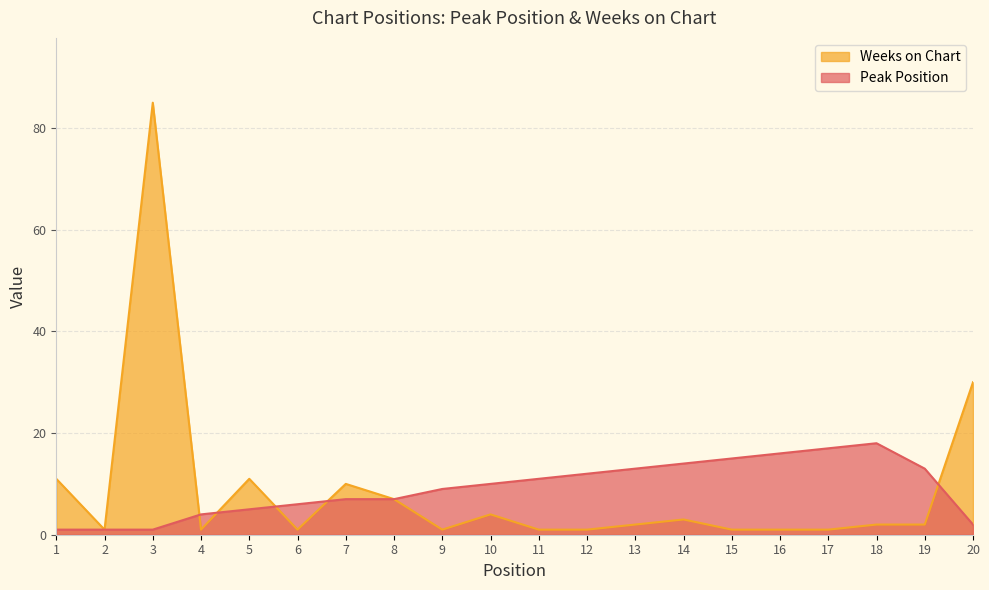

Reading left to right, list all the values displayed in this chart.

Peak Position: 1=1	2=1	3=1	4=4	5=5	6=6	7=7	8=7	9=9	10=10	11=11	12=12	13=13	14=14	15=15	16=16	17=17	18=18	19=13	20=2
Weeks on Chart: 1=11	2=1	3=85	4=1	5=11	6=1	7=10	8=7	9=1	10=4	11=1	12=1	13=2	14=3	15=1	16=1	17=1	18=2	19=2	20=30